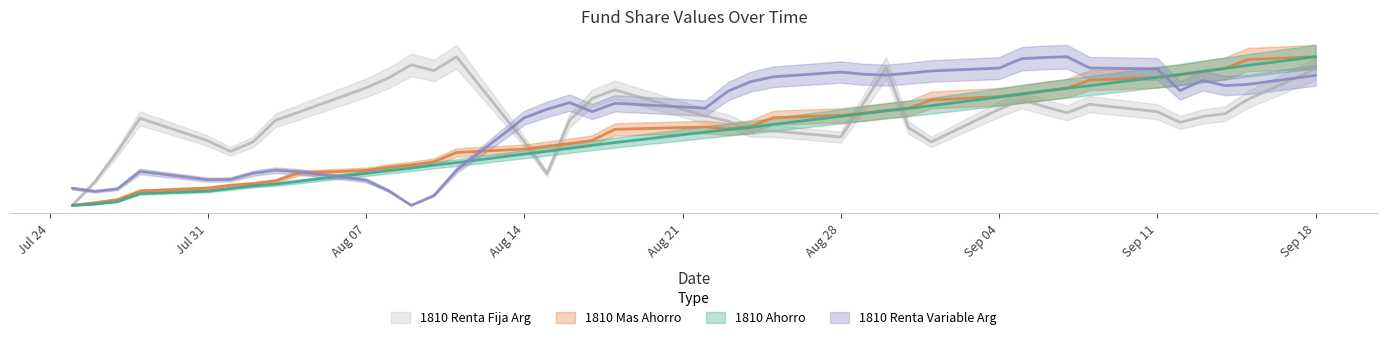

True or false: 1810 Renta Fija Arg has more than 2 points higher than both neighbors.

True